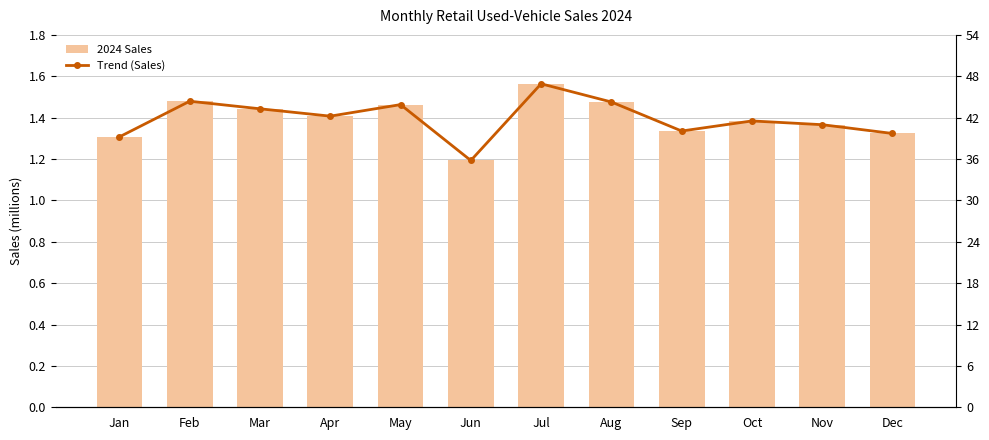

At which category does the chart reach its peak across all series?

Jul